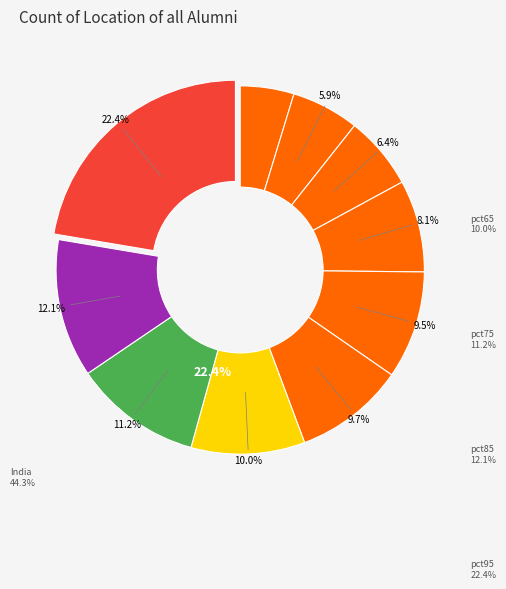

How much of the chart is everything except pct85?

87.9%